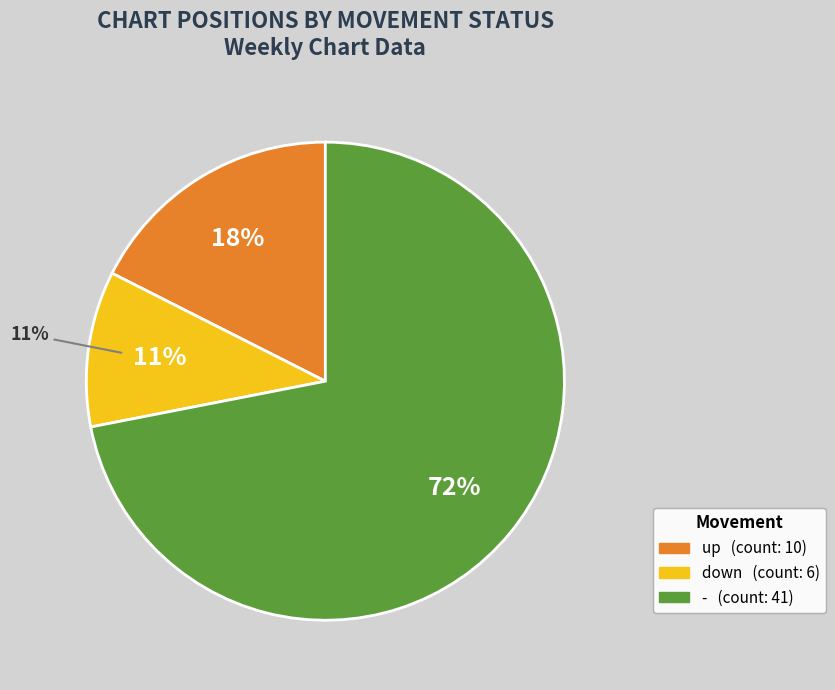

Is it true that up is 23% of the pie?

False